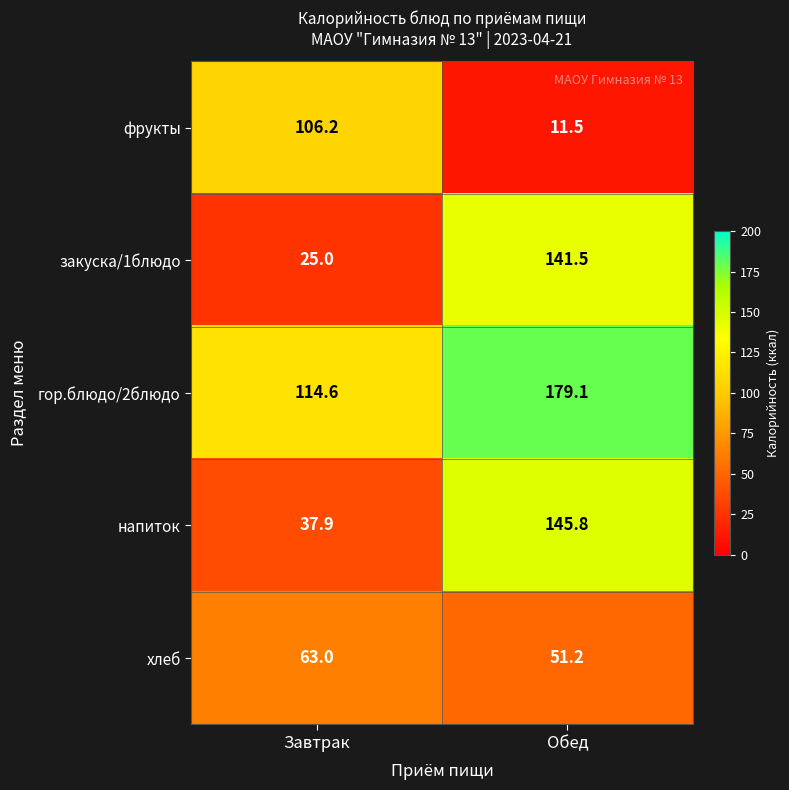

What is the difference between the highest and lowest values at Завтрак?

89.6